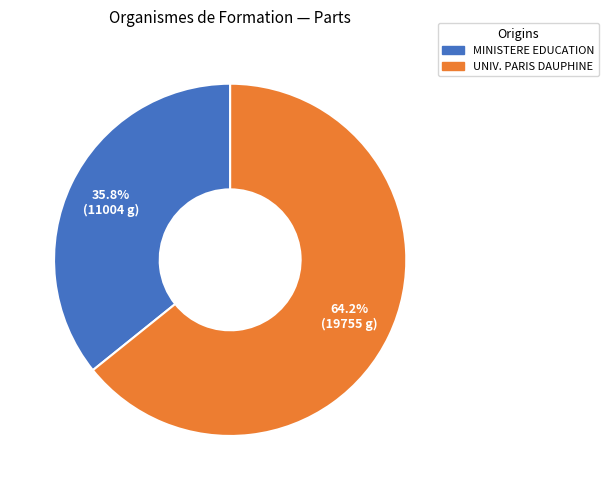

How many slices are in this pie chart?

2